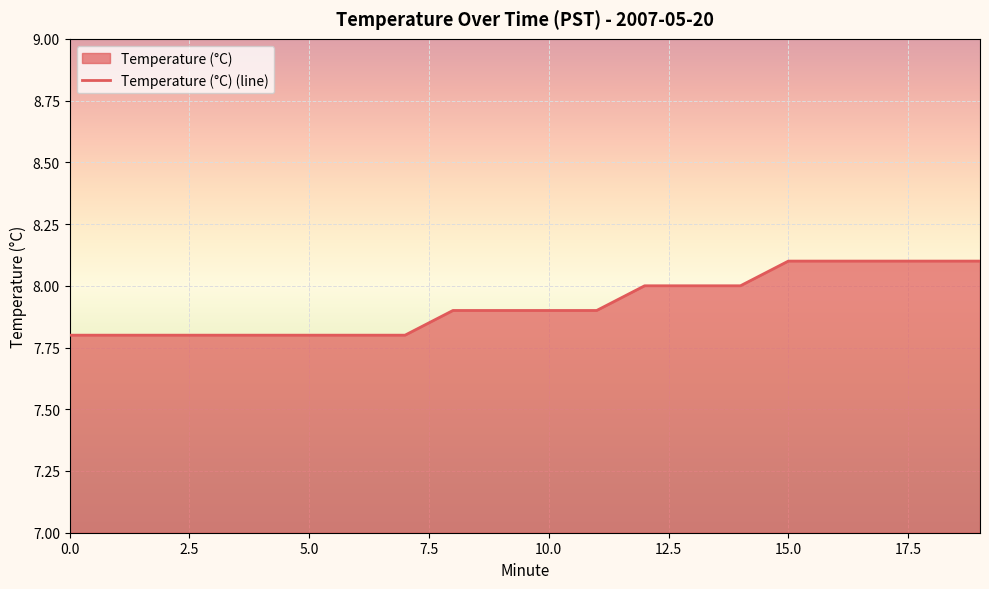

True or false: there are more than 2 points higher than both neighbors.

False